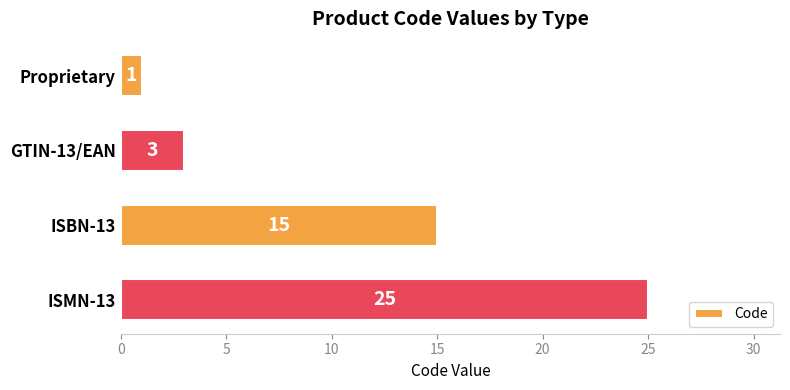

What is the smallest value displayed?

1